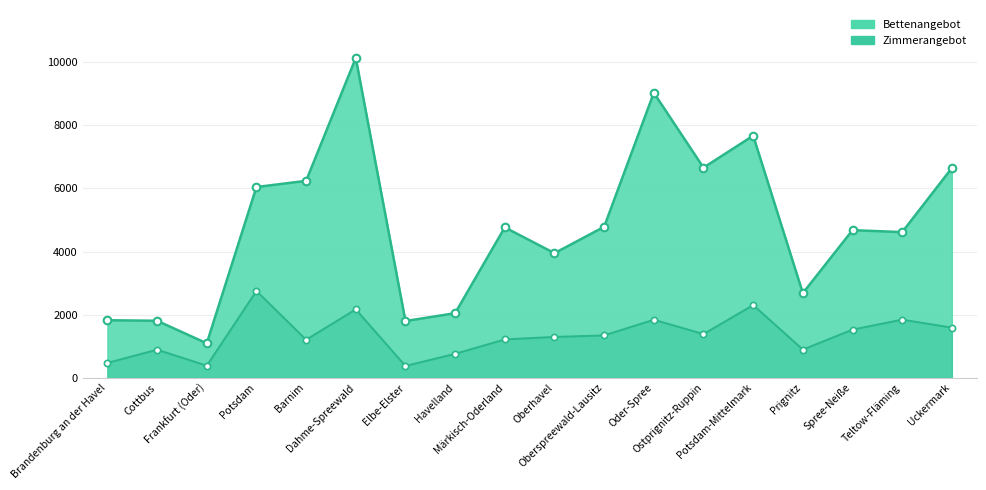

At which category is the sum across all series the highest?

Dahme-Spreewald